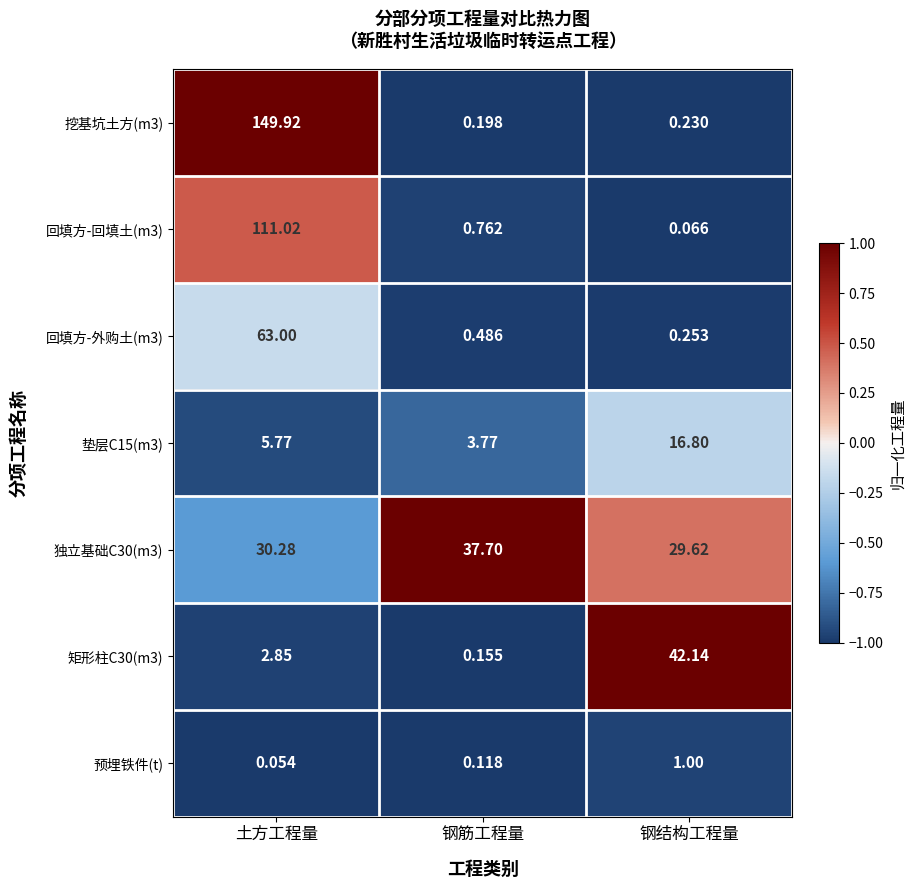

At which label does 垫层C15(m3) first exceed 5?

土方工程量